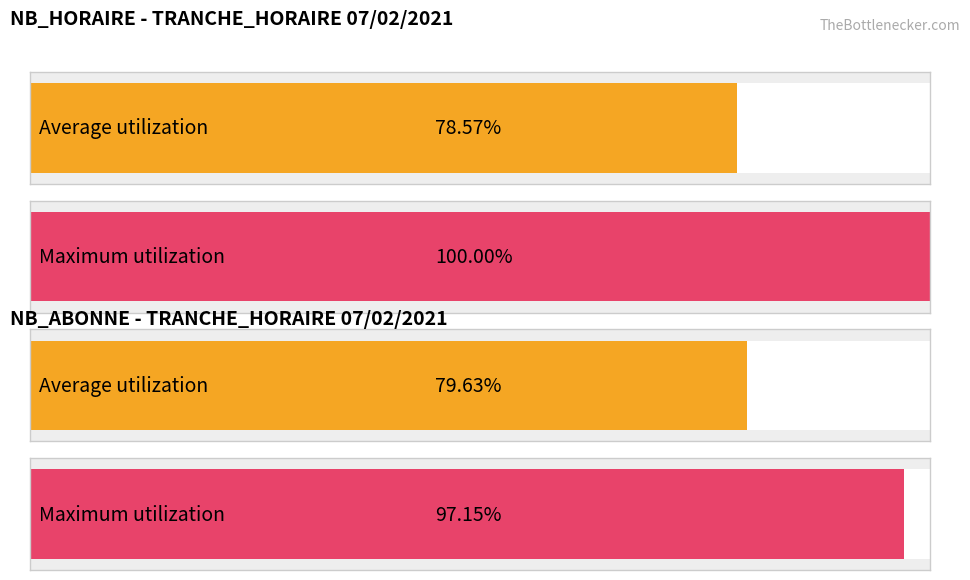

Which series has the largest total across all categories?

NB_HORAIRE